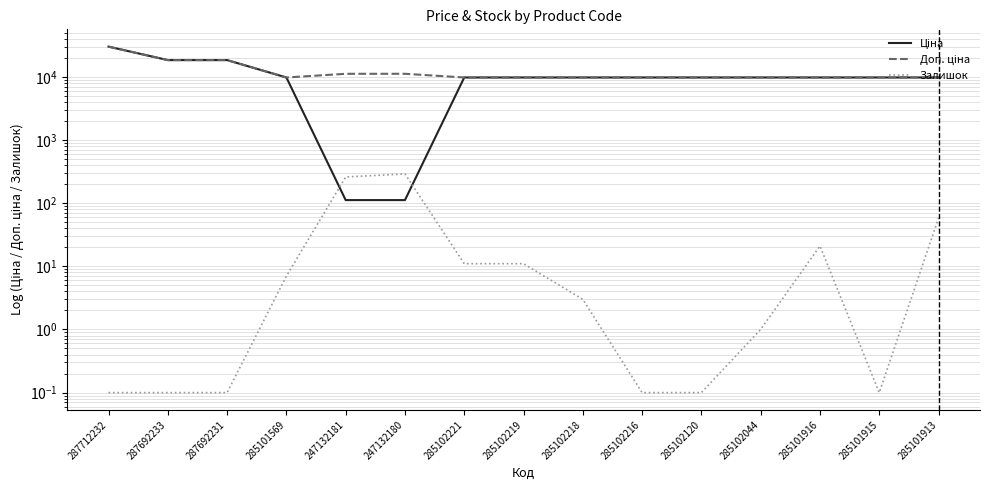

What is the spread (max minus min) of values at 247132181?

11070.2